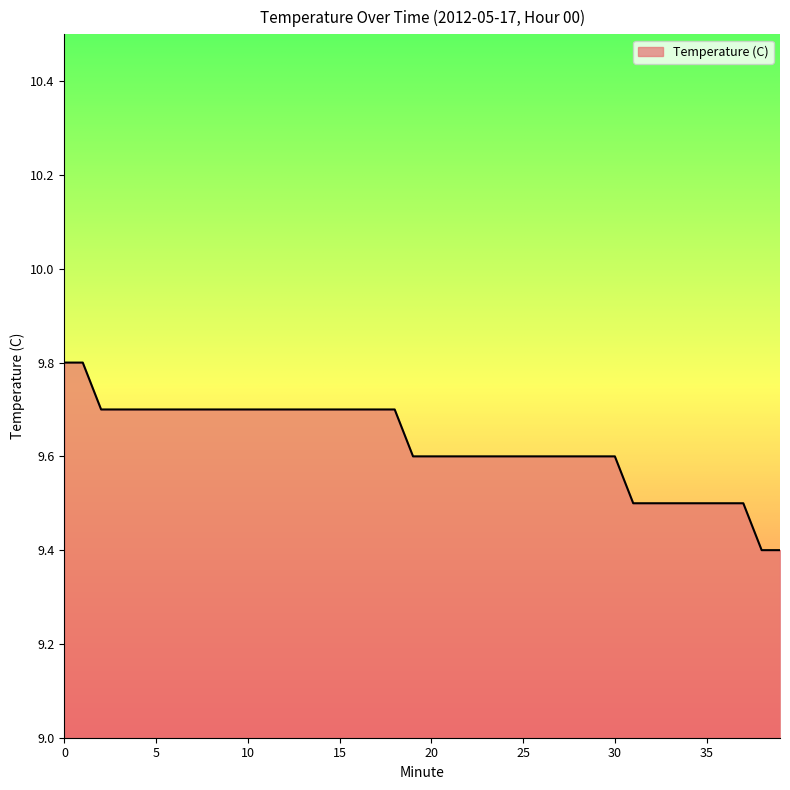

What is the greatest value displayed?

9.8